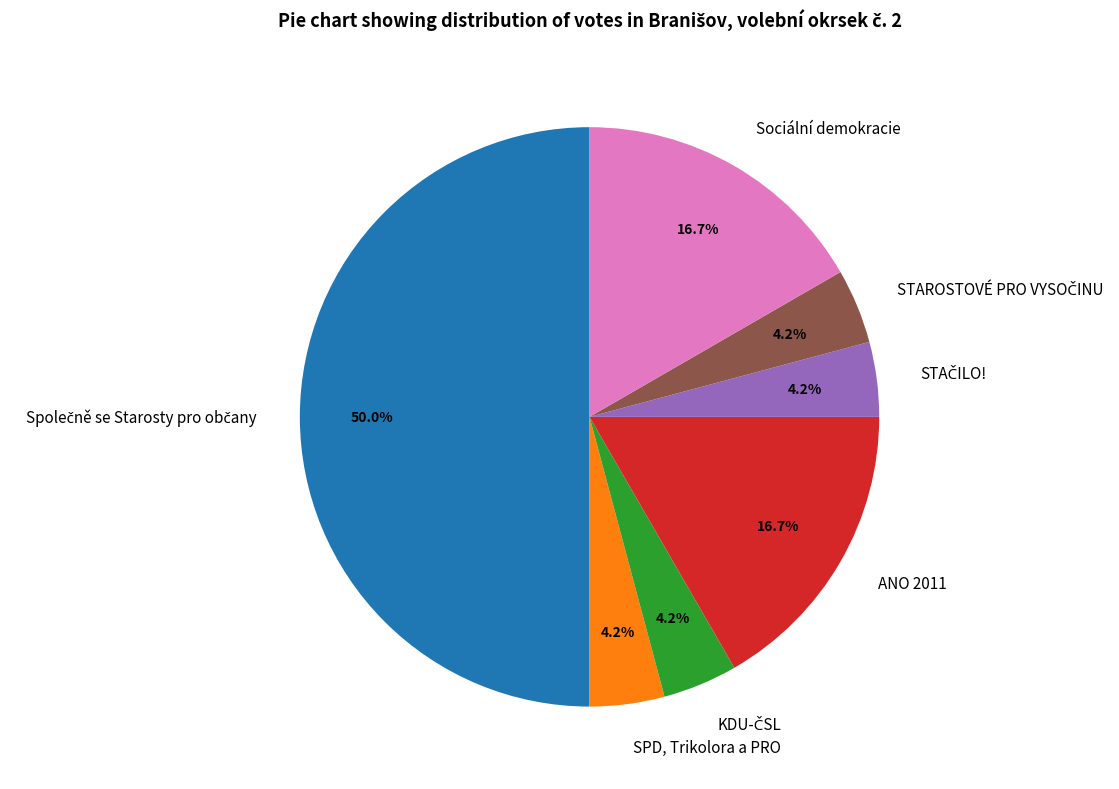

Does SPD, Trikolora a PRO represent more than half of the total?

No